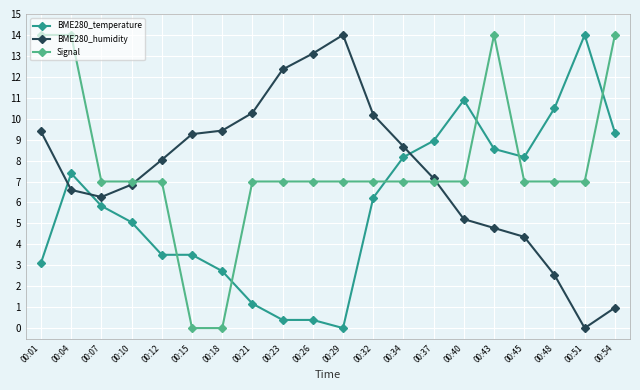

What is the average value of the Signal series?

7.7